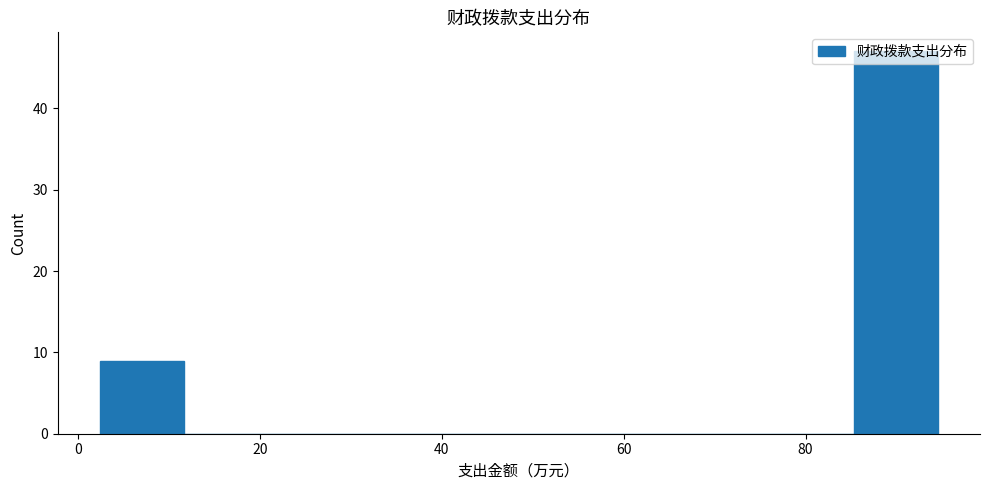

How tall is the bar that spans 86 to 94 on the x-axis? Neither the bar edges nor the heights are printed on the chart, so give them approximately, as read against the axes.

47